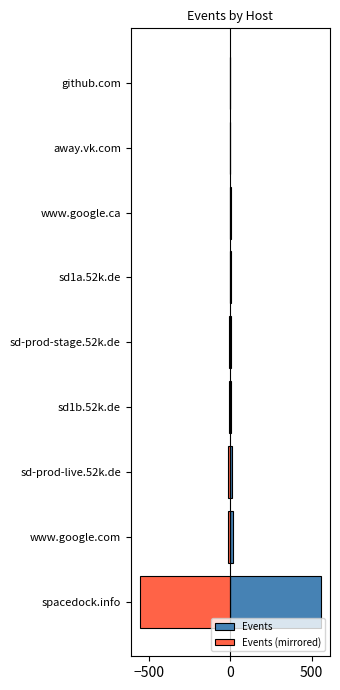

What is the maximum value shown in the chart?

557